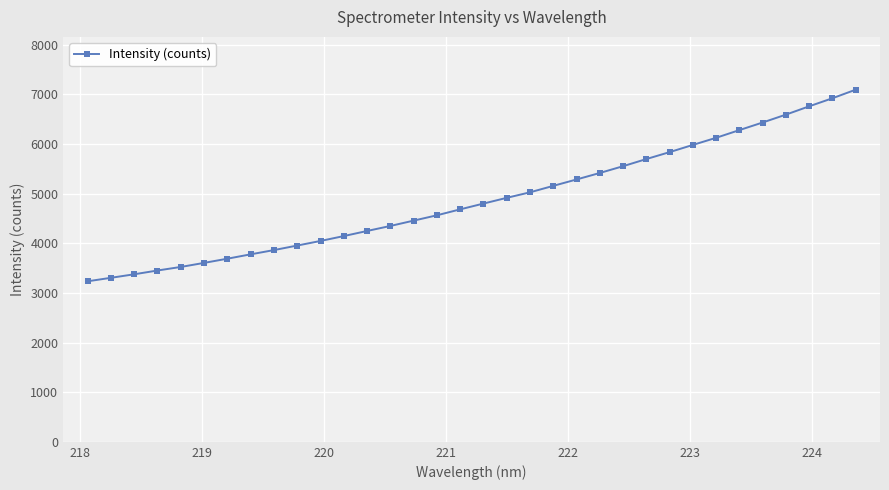

What is the average value?

4885.1